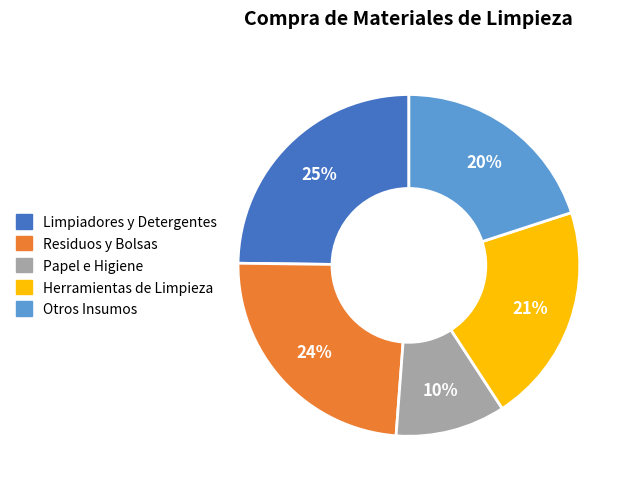

To the nearest percent, what is the average slice percentage?

20%